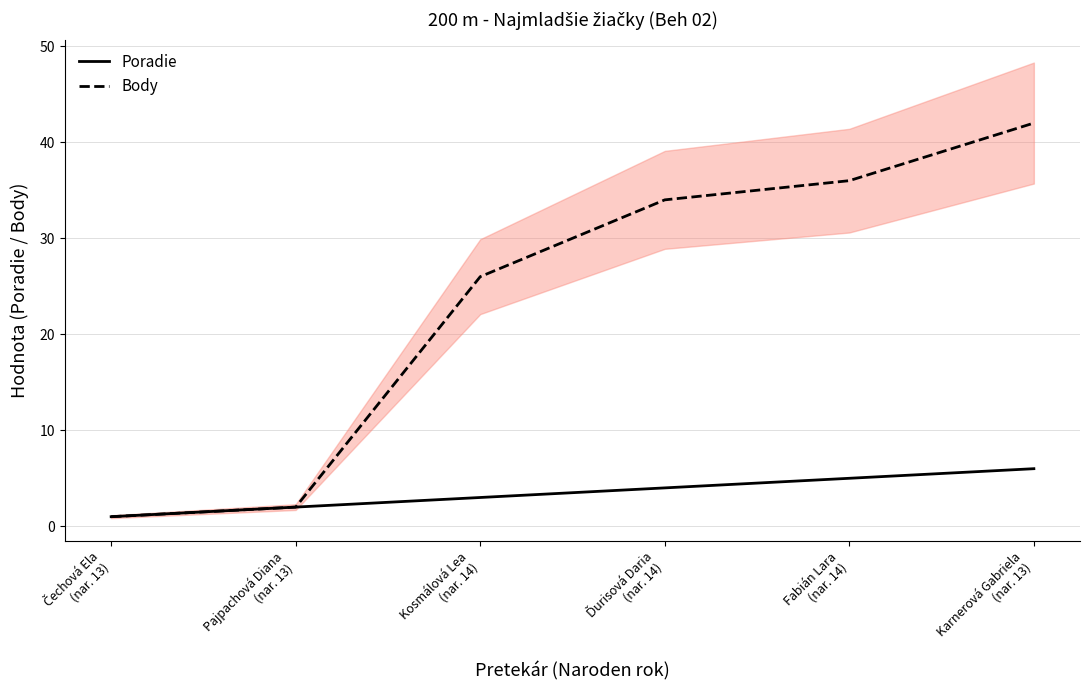

True or false: Body and Poradie intersect in this chart.

False